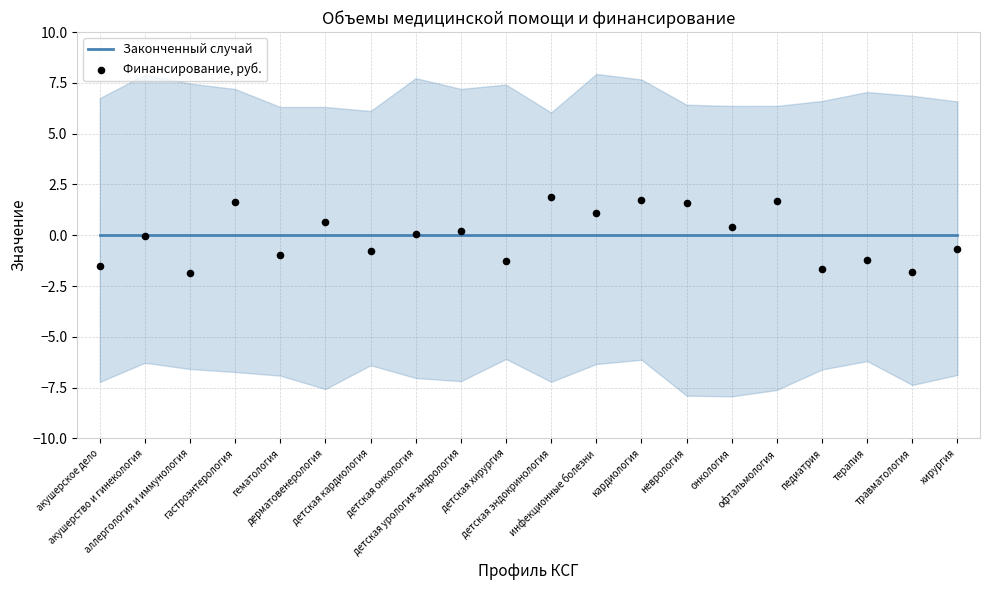

Is the value of Финансирование, руб. at травматология greater than the value of Законченный случай at акушерство и гинекология?

No